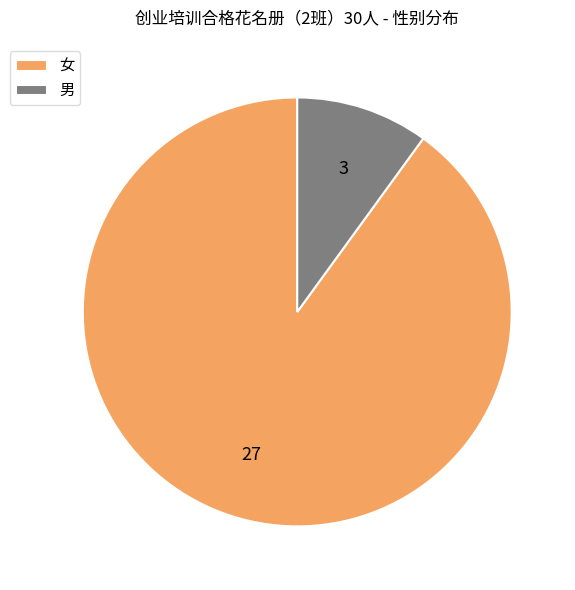

Which category accounts for the majority?

女